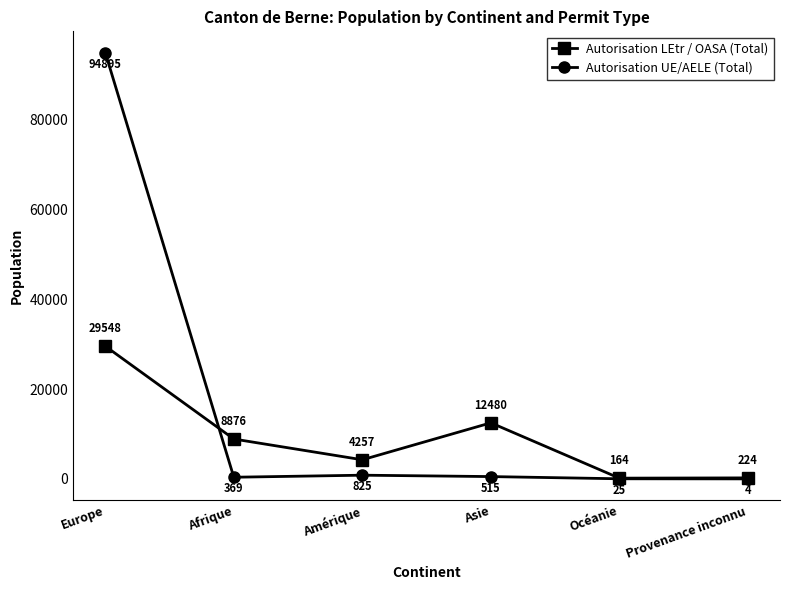

True or false: Autorisation LEtr / OASA (Total) has more than 0 interior local peaks.

True